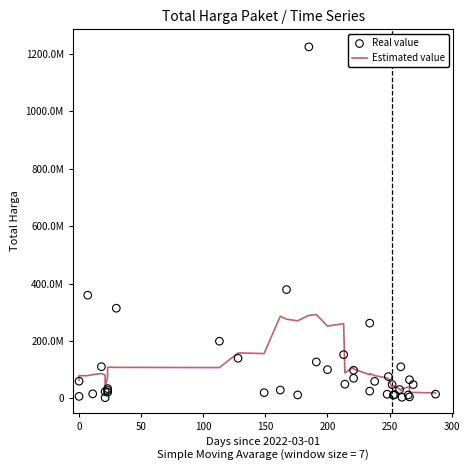

Which series contains the highest Y value?

Real value